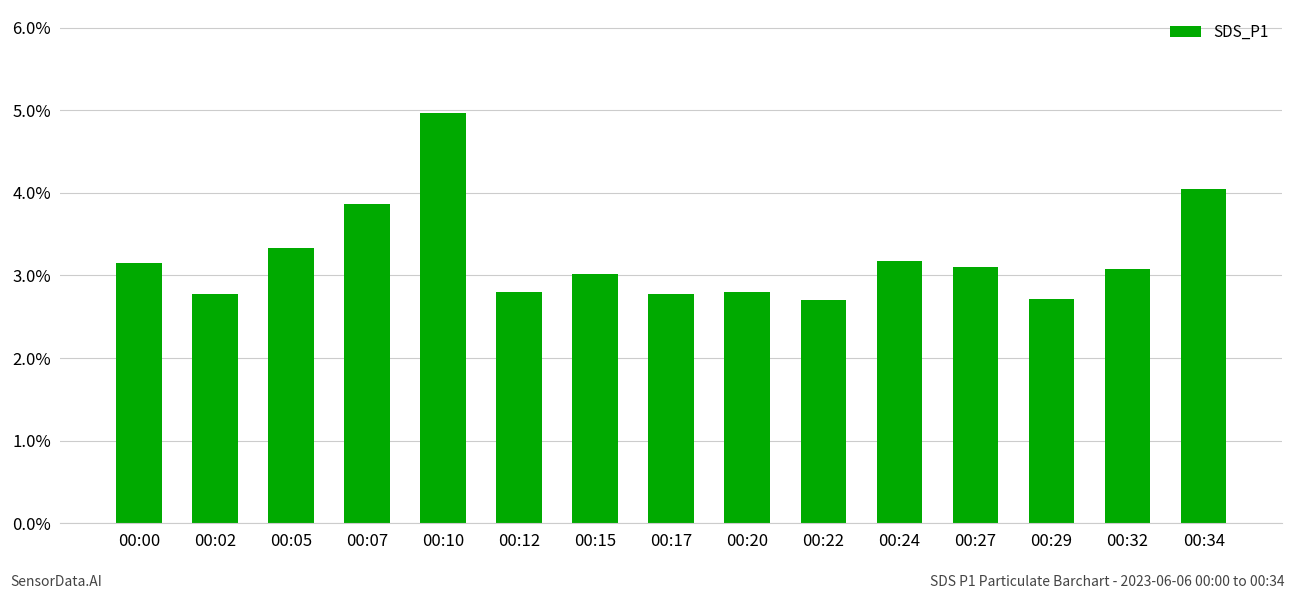

What is the ratio of the value at 00:34 to the value at 00:10?

0.8